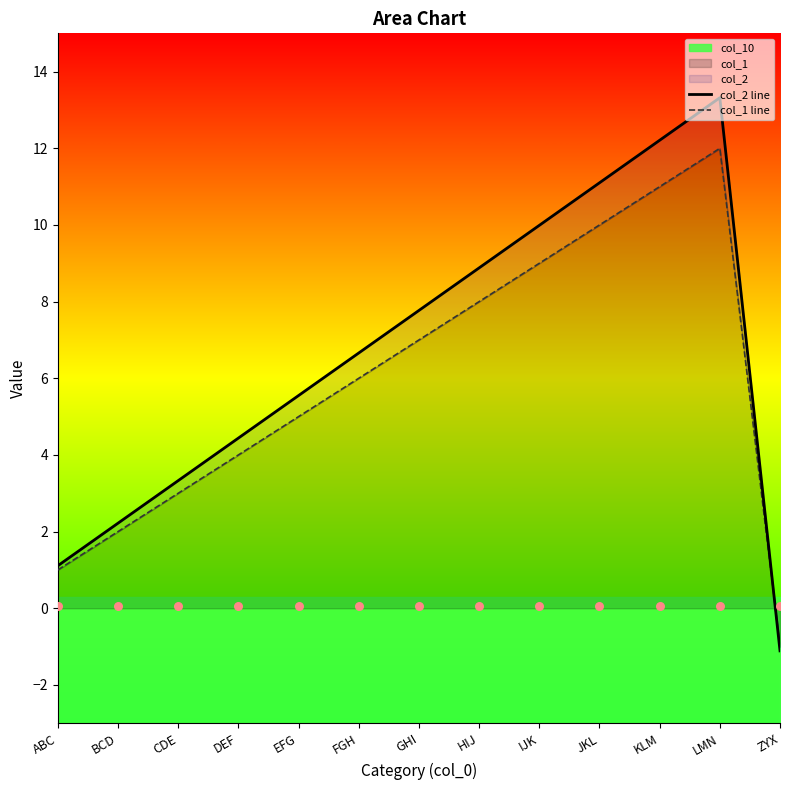

Which series has the largest total across all categories?

col_2 line